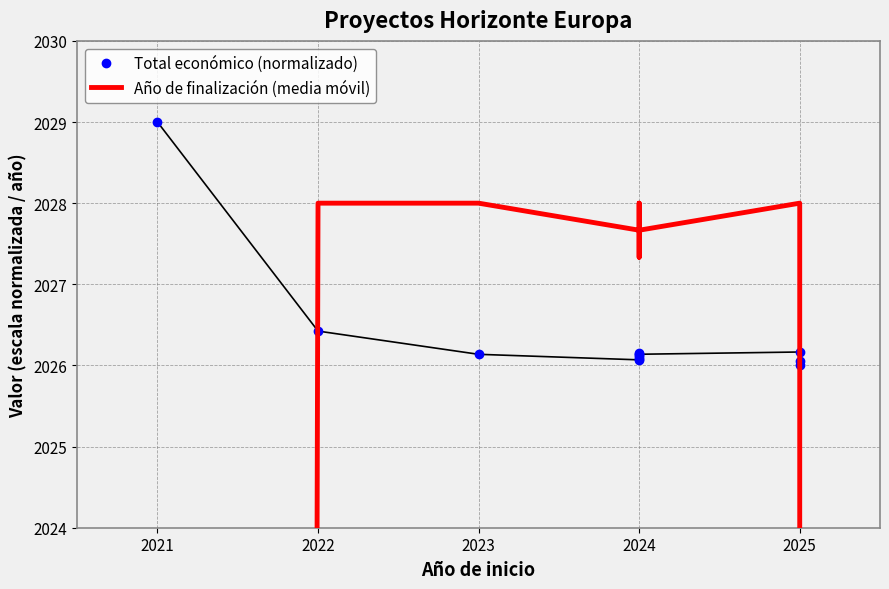

What is the average value of the Total económico (normalizado) series?

2026.4